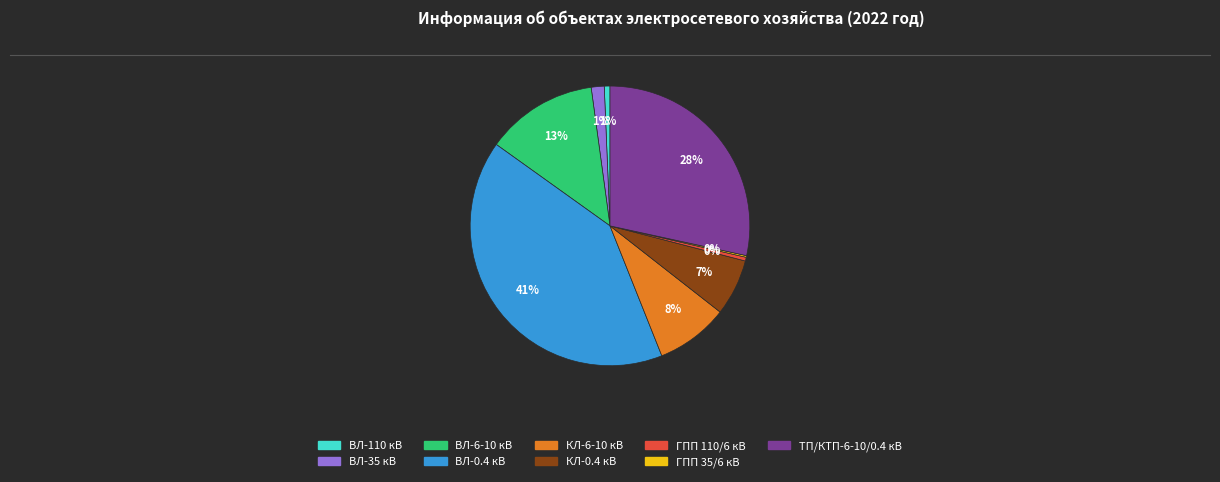

Do ТП/КТП-6-10/0.4 кВ and ГПП 110/6 кВ together represent more than half of the pie?

No